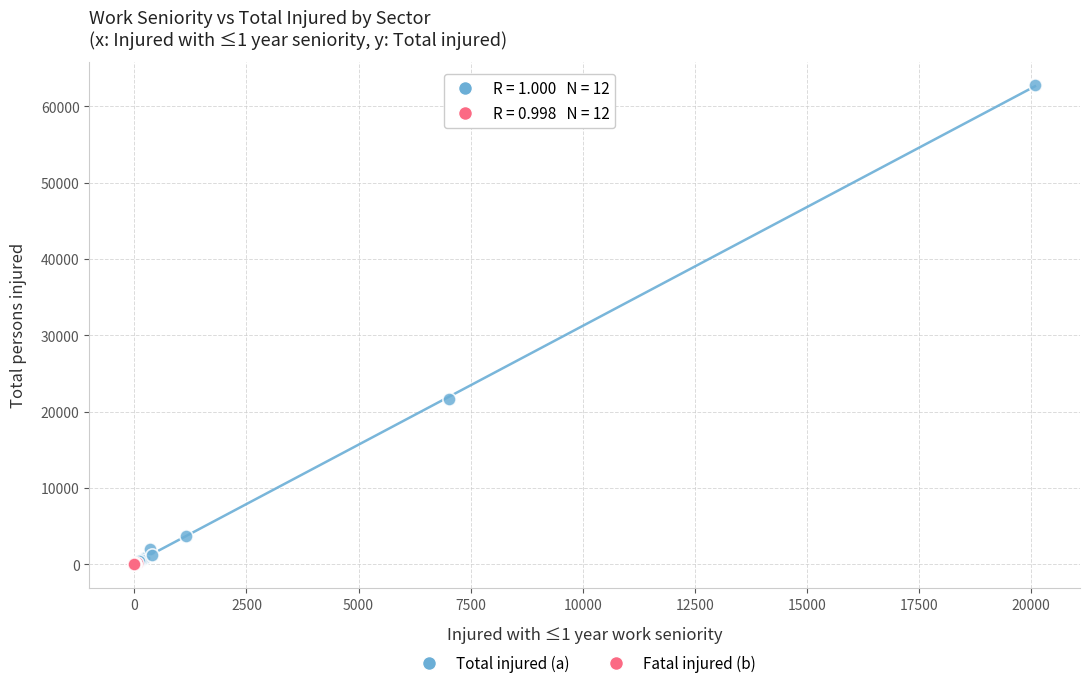

Which series has the largest Y range (max minus min)?

Total injured (a)